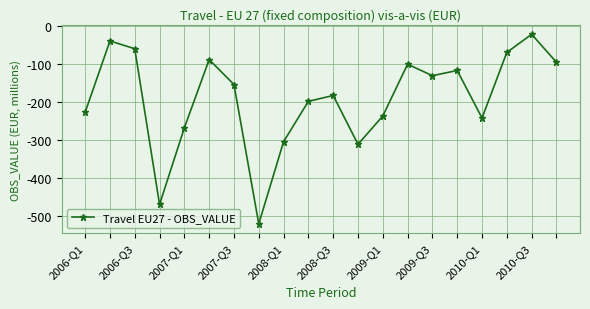

Does the chart have visible grid lines?

Yes